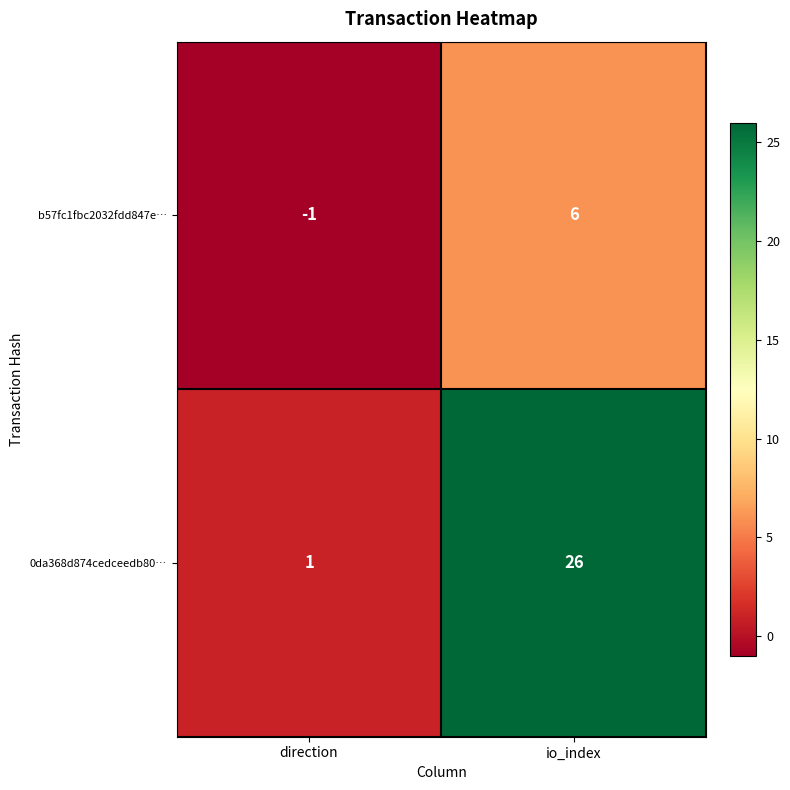

What is the sum of the 0da368d874cedceedb80… values at direction and io_index?

27